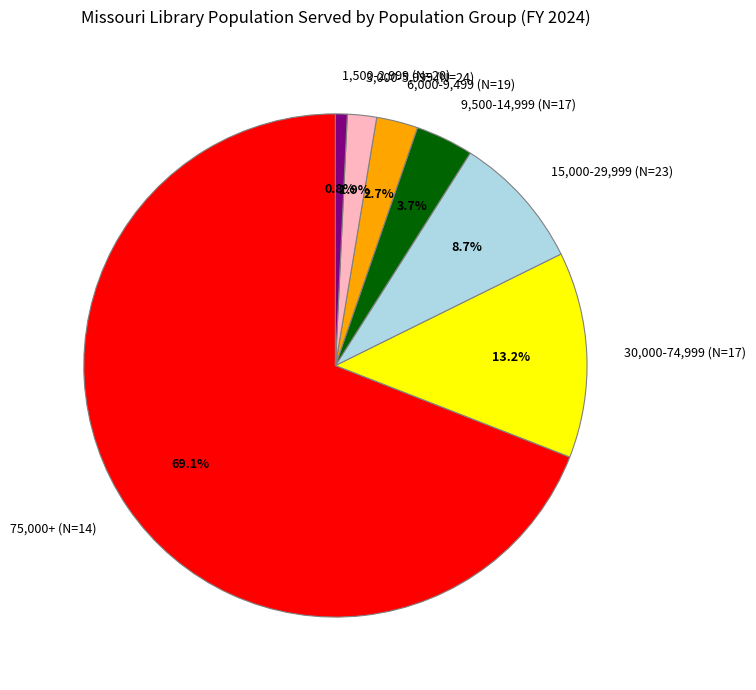

Which has a higher value, 6,000-9,499 (N=19) or 30,000-74,999 (N=17)?

30,000-74,999 (N=17)